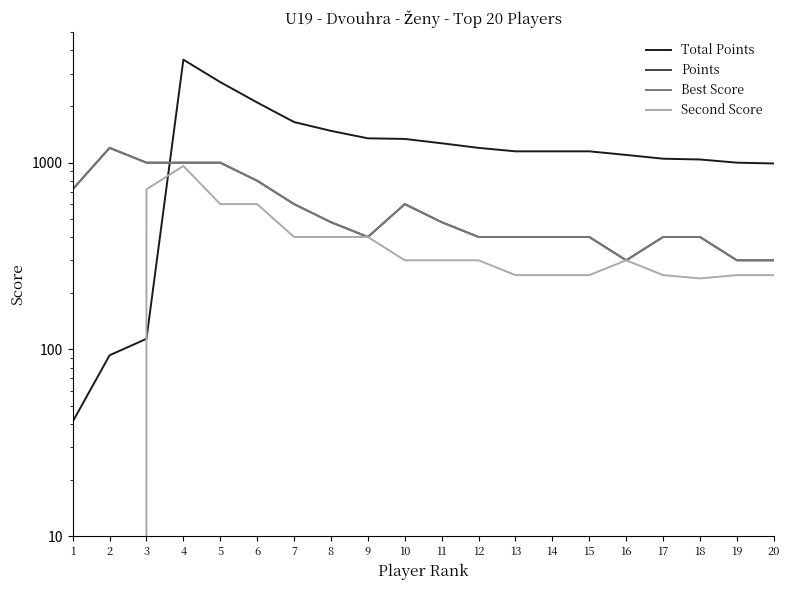

True or false: Second Score has a value of 250 at 20.

True